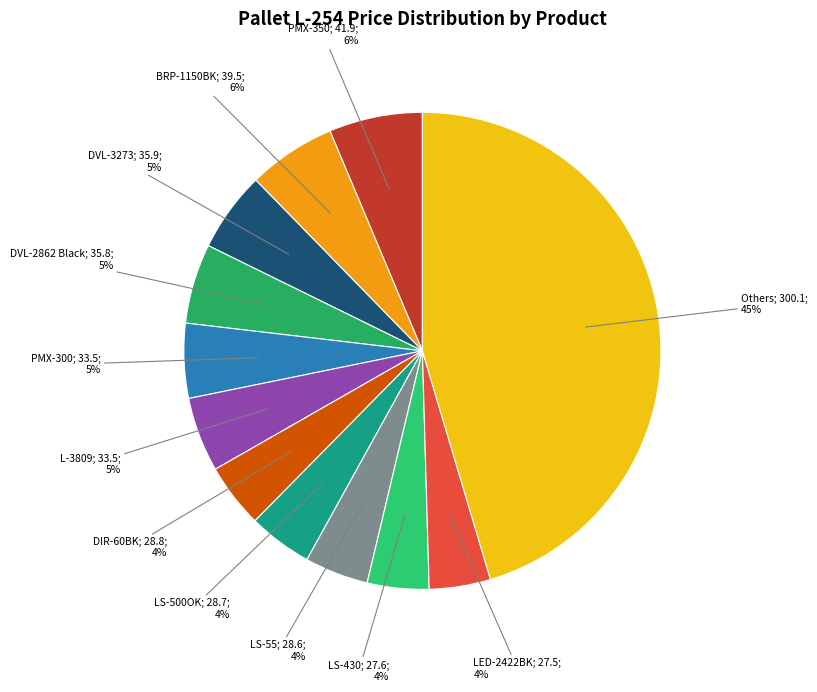

Is there a majority slice in this chart?

No